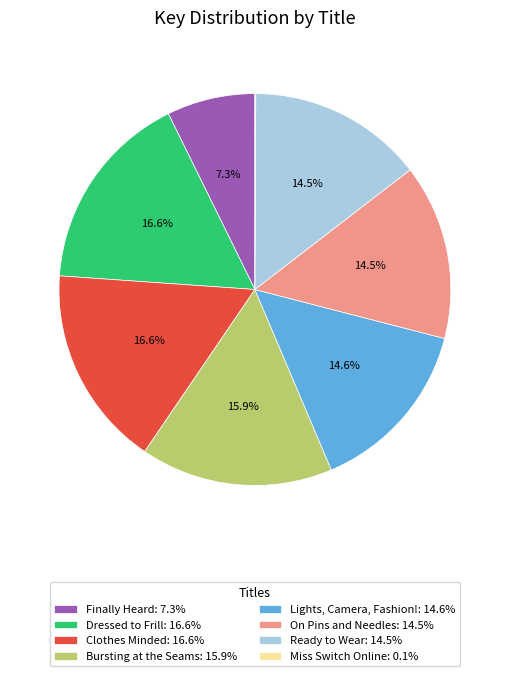

To the nearest percent, what portion does Dressed to Frill represent?

17%